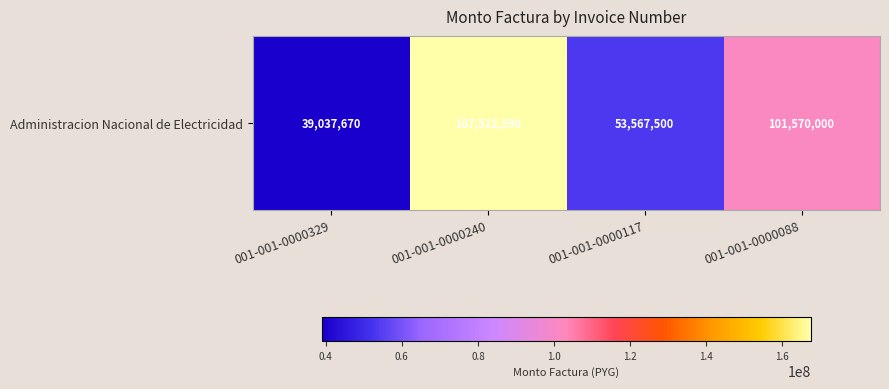

What is the difference between the values at 001-001-0000240 and 001-001-0000329?

128474920